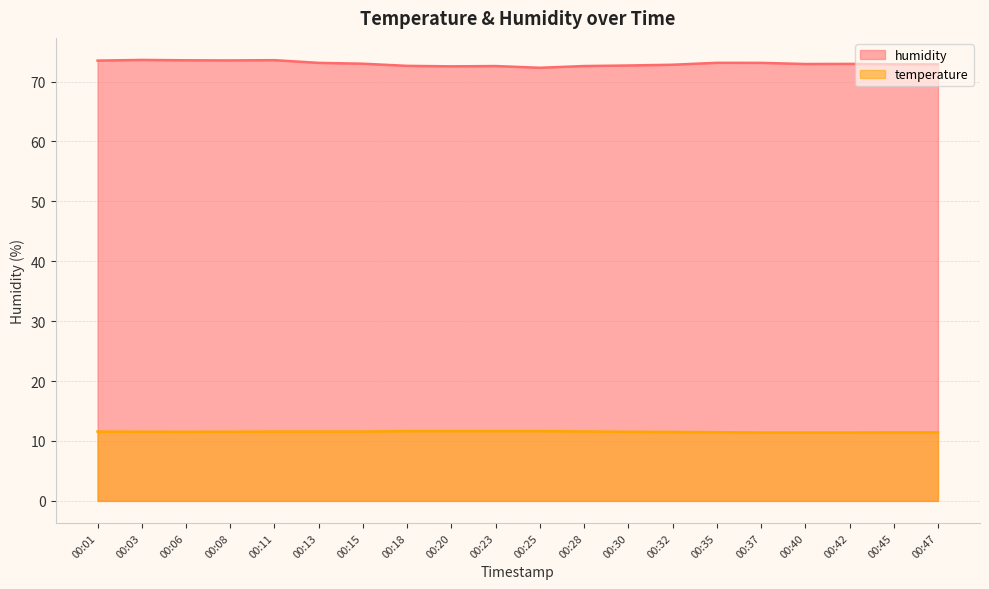

Between 00:01 and 00:18, which series saw the biggest shift?

humidity